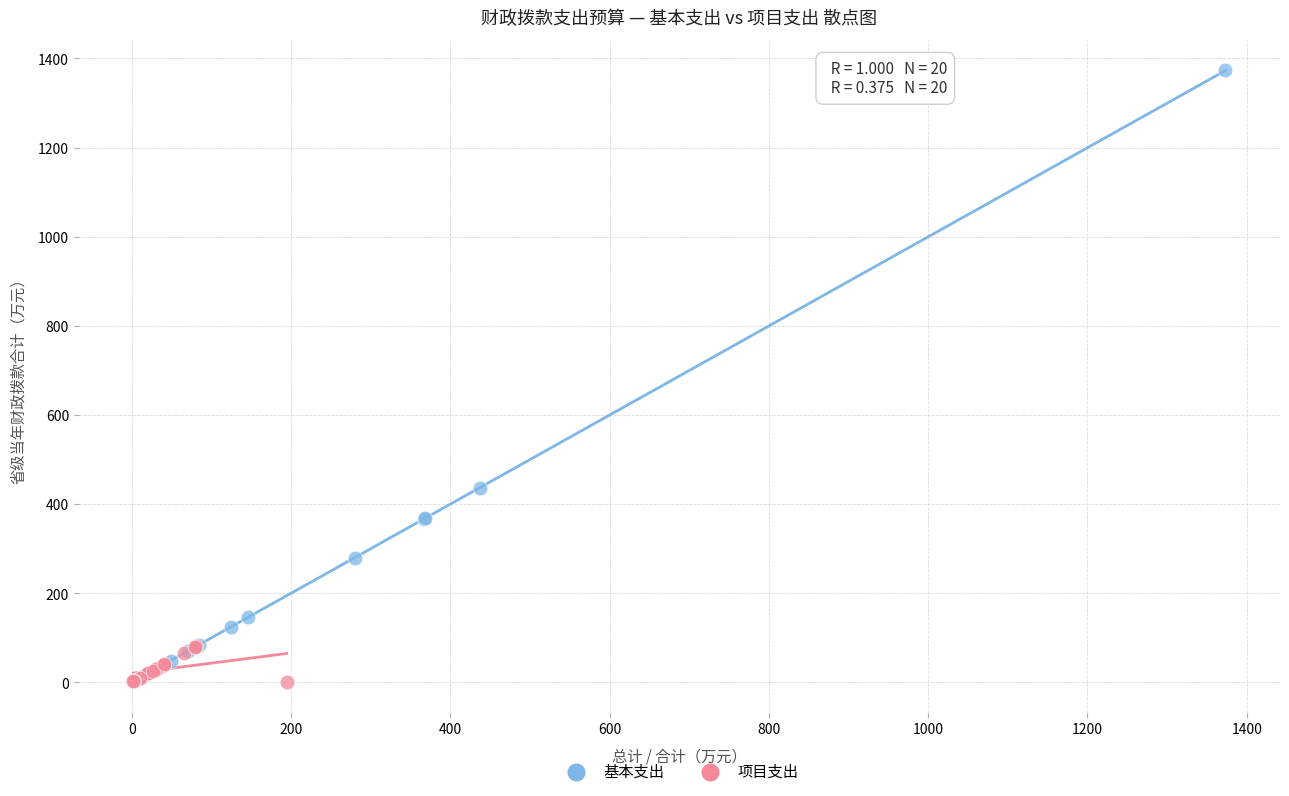

Which series has the largest Y range (max minus min)?

基本支出